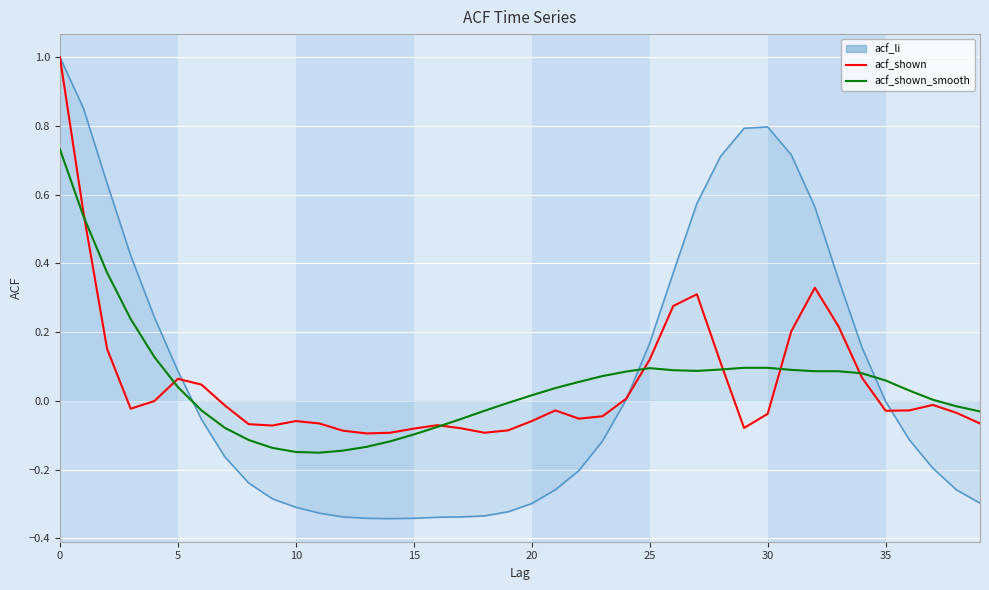

Which series has the largest range (max minus min)?

acf_li